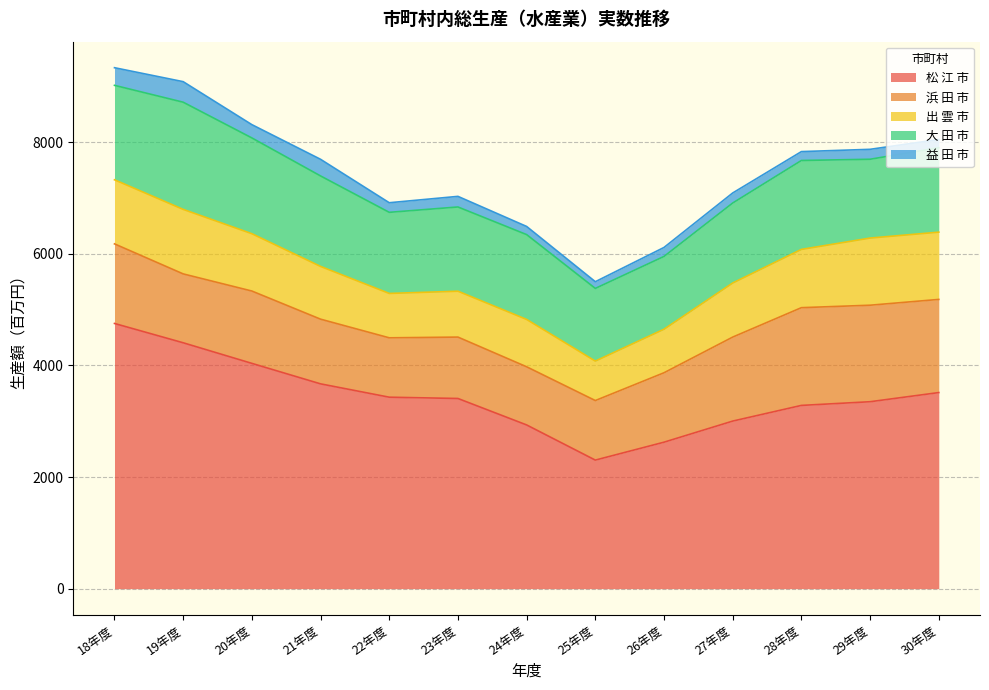

How many interior local valleys does the 益 田 市 series have?

4